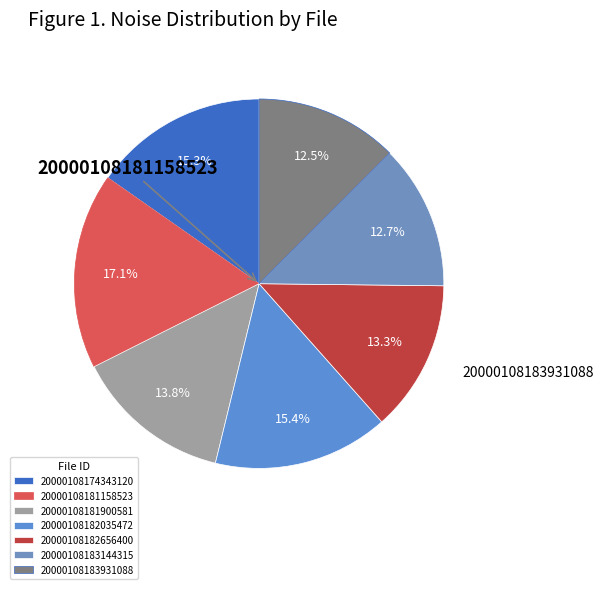

Which slice is the largest?

20000108181158523